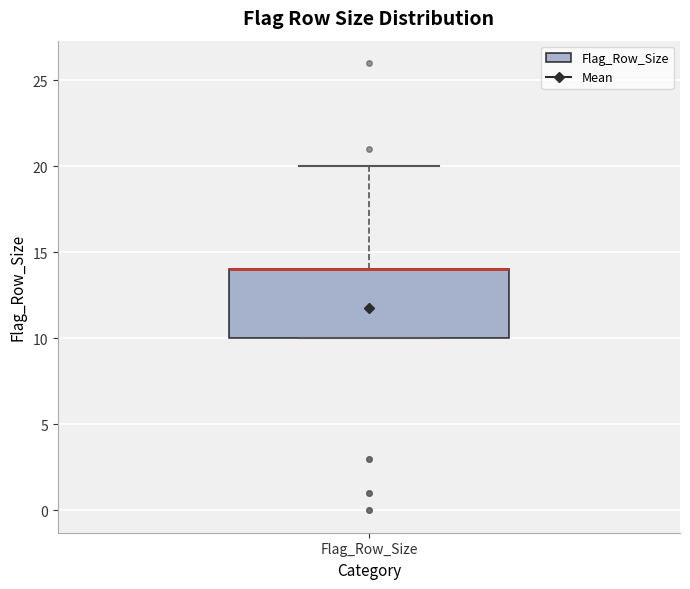

Where does the upper whisker of the box for Flag_Row_Size end on the y-axis? The values are not printed on the chart, so give them approximately, as read against the axis.

20